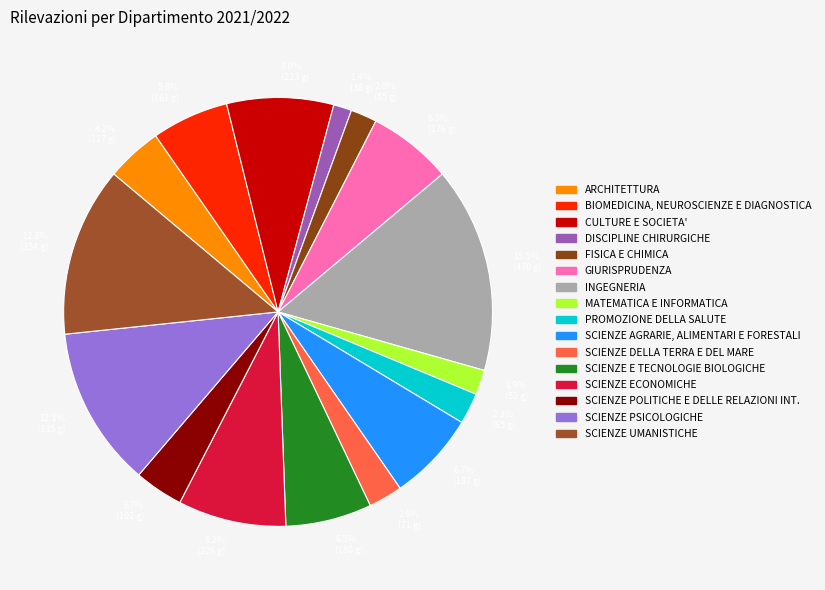

How many slices are in this pie chart?

16